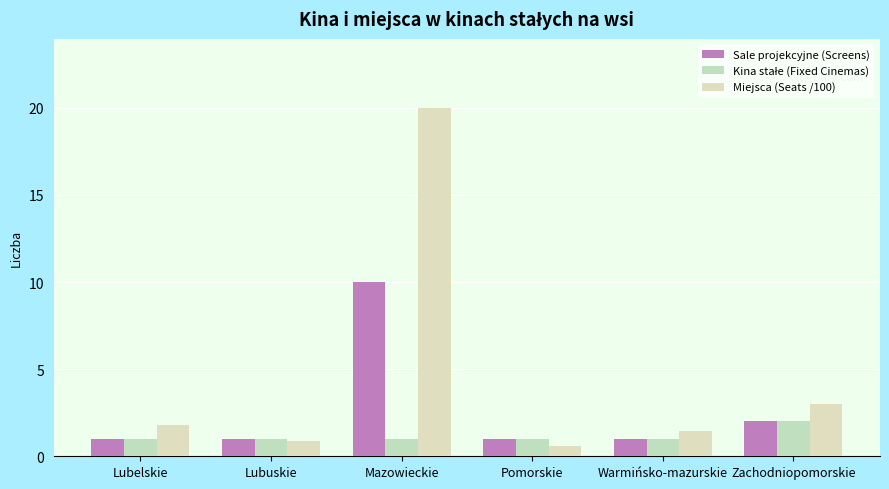

What is the average value of the Miejsca (Seats /100) series?

4.6